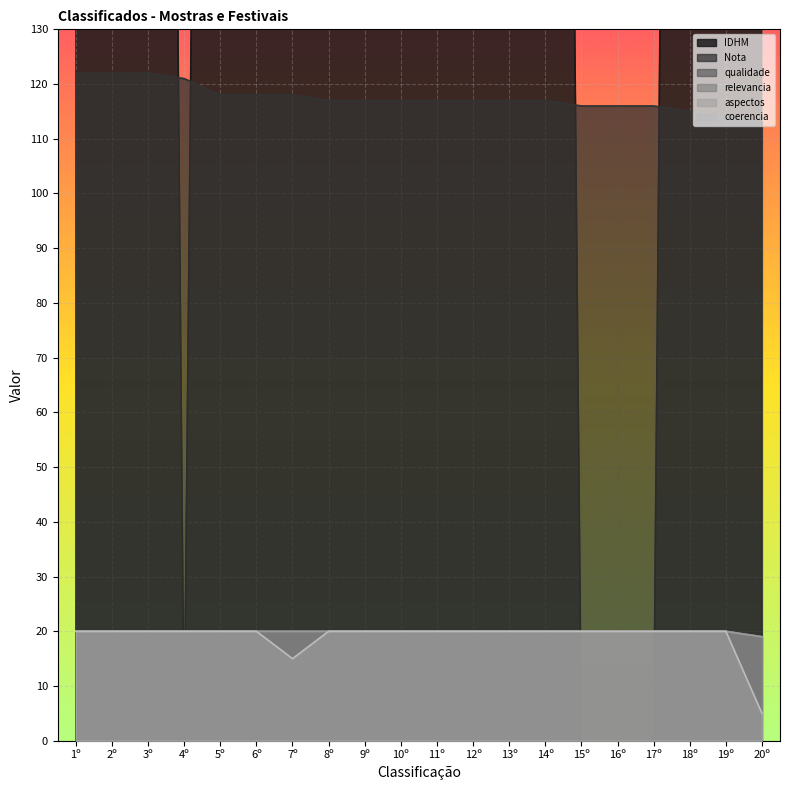

What are all the series names shown in the legend?

IDHM, Nota, qualidade, relevancia, aspectos, coerencia